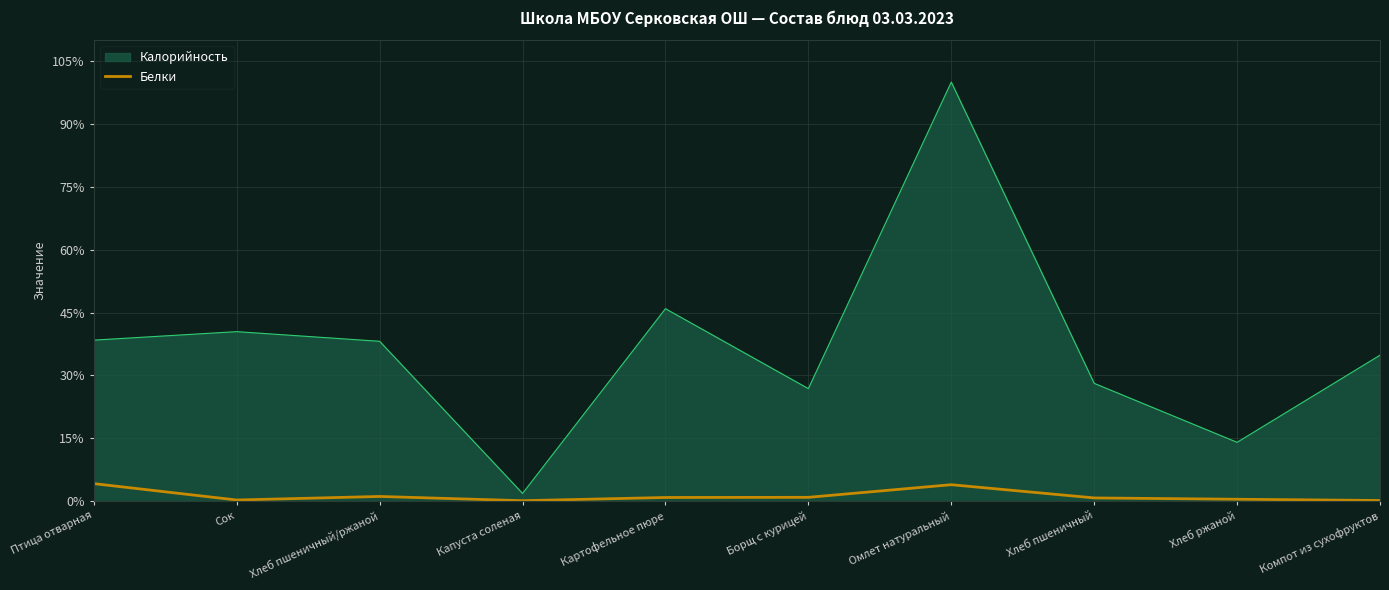

What is the maximum value for Калорийность?

100.0